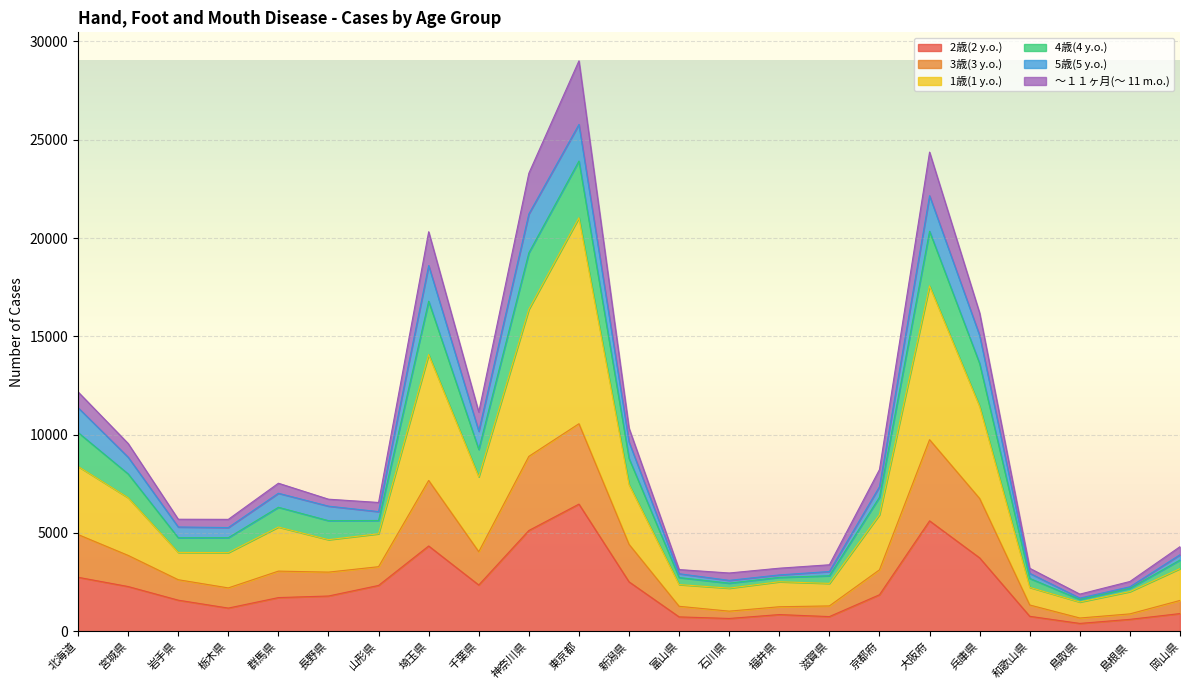

What value does the 2歳(2 y.o.) series have at 鳥取県?

401